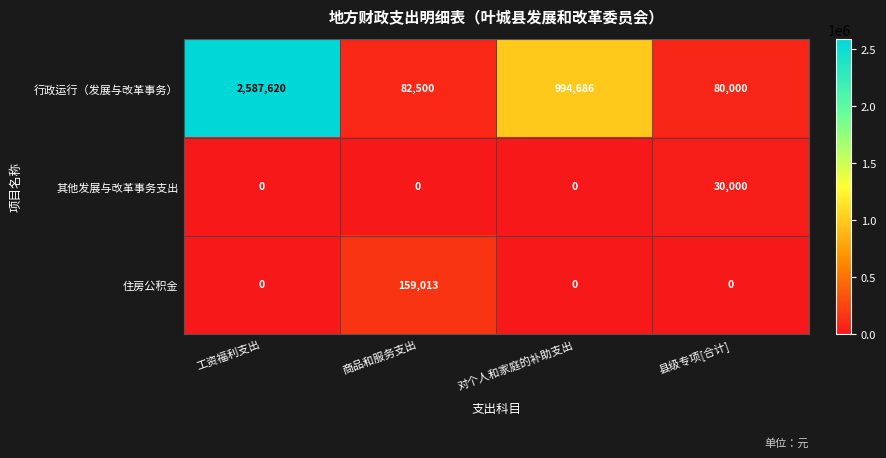

Reading left to right, list all the values displayed in this chart.

行政运行（发展与改革事务）: 2587620	82500	994686	80000
其他发展与改革事务支出: 0	0	0	30000
住房公积金: 0	159013	0	0